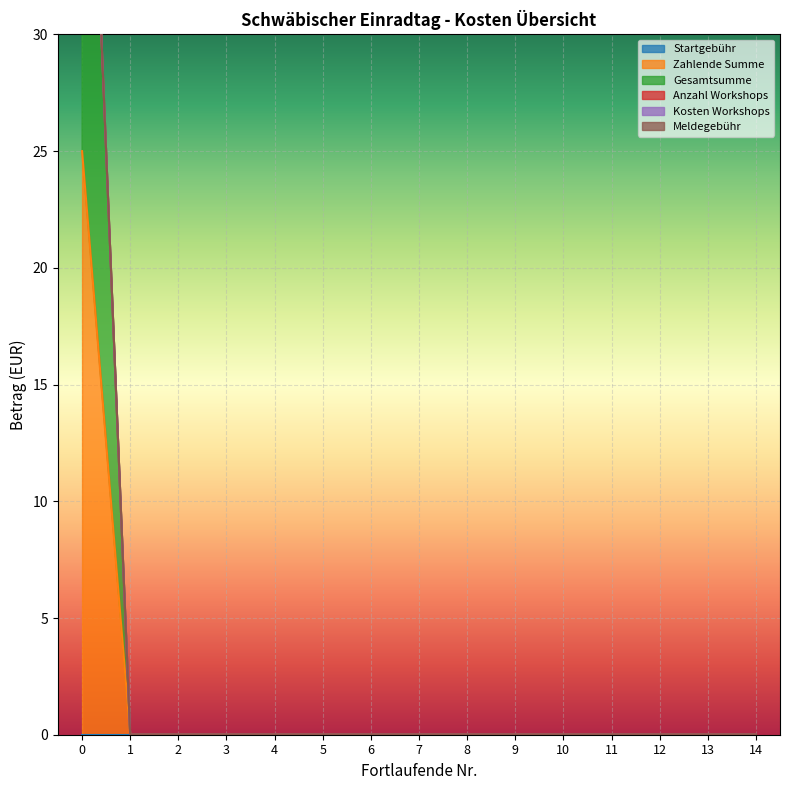

True or false: Kosten der Workshops and Meldegebühr intersect in this chart.

False